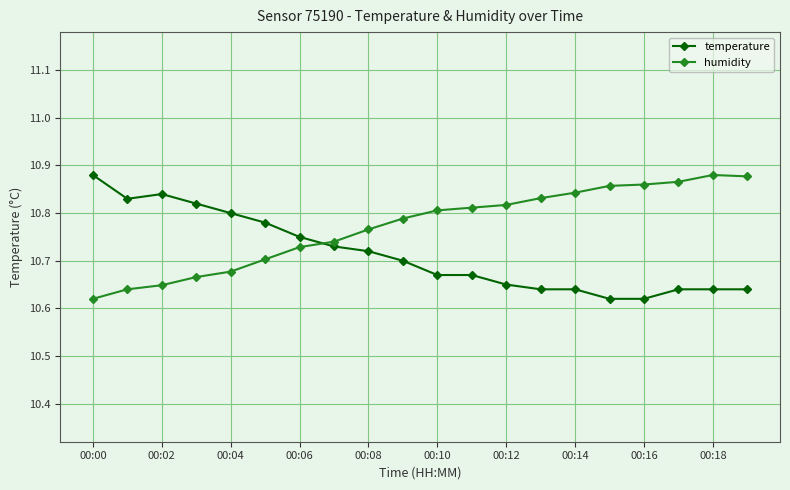

Count the humidity values in the range 10 to 11.

20